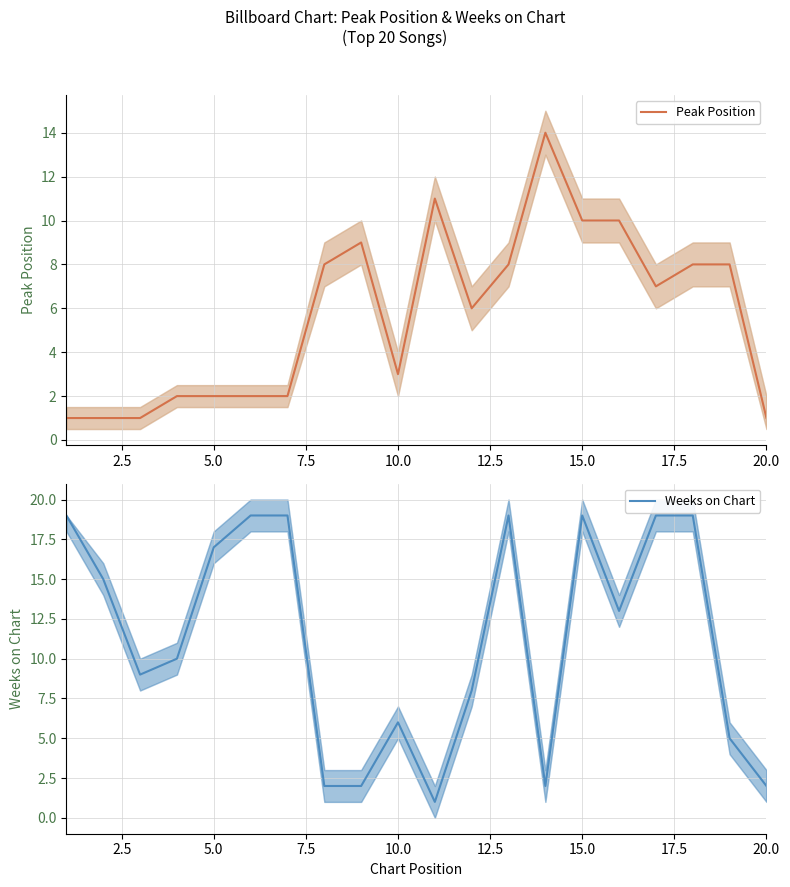

Which series has the largest total across all categories?

Weeks on Chart